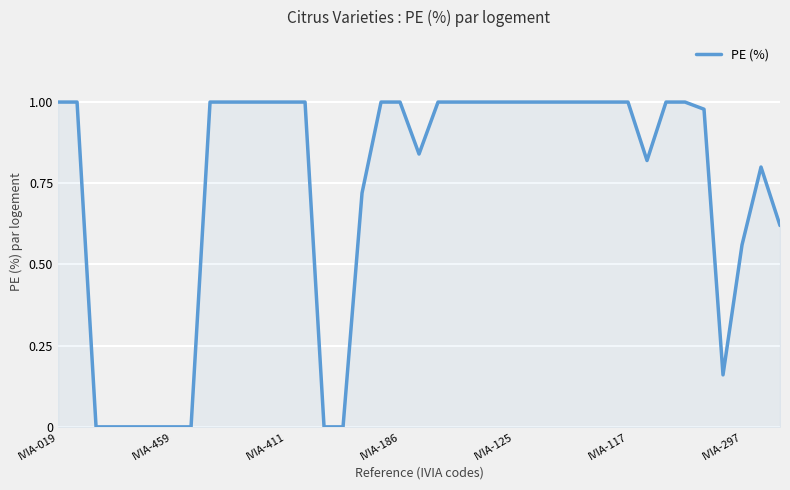

How many interior local valleys (lower than both neighbors) does the data have?

3